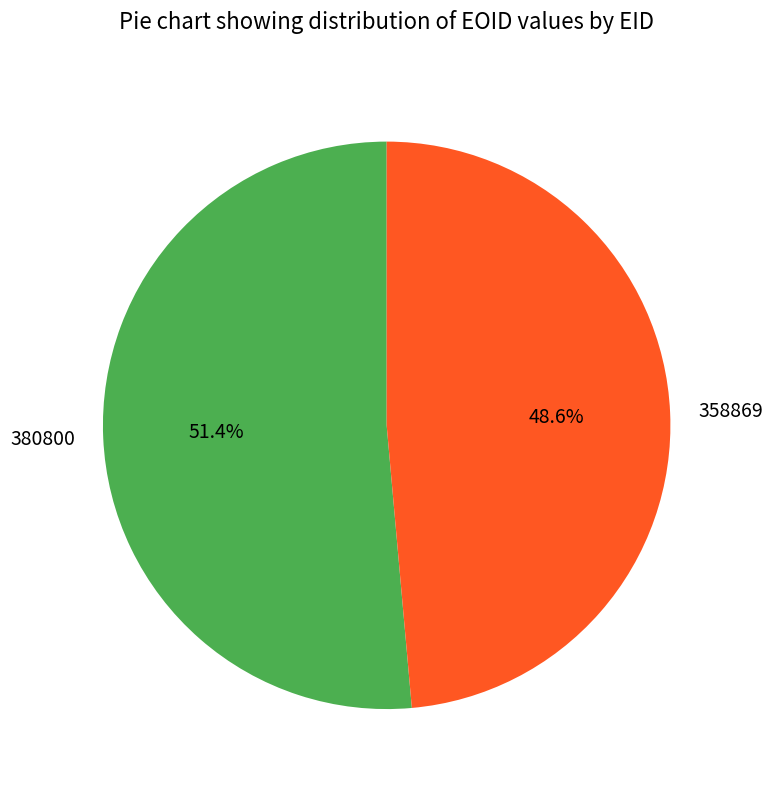

What is the largest slice in the pie chart?

380800